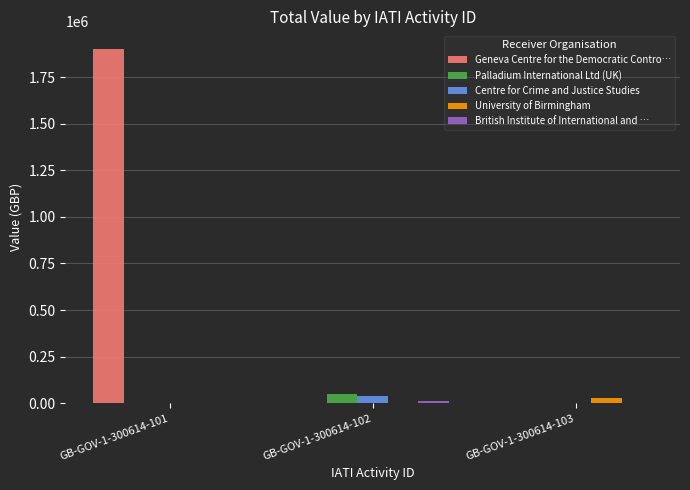

At which category is the sum across all series the highest?

GB-GOV-1-300614-101